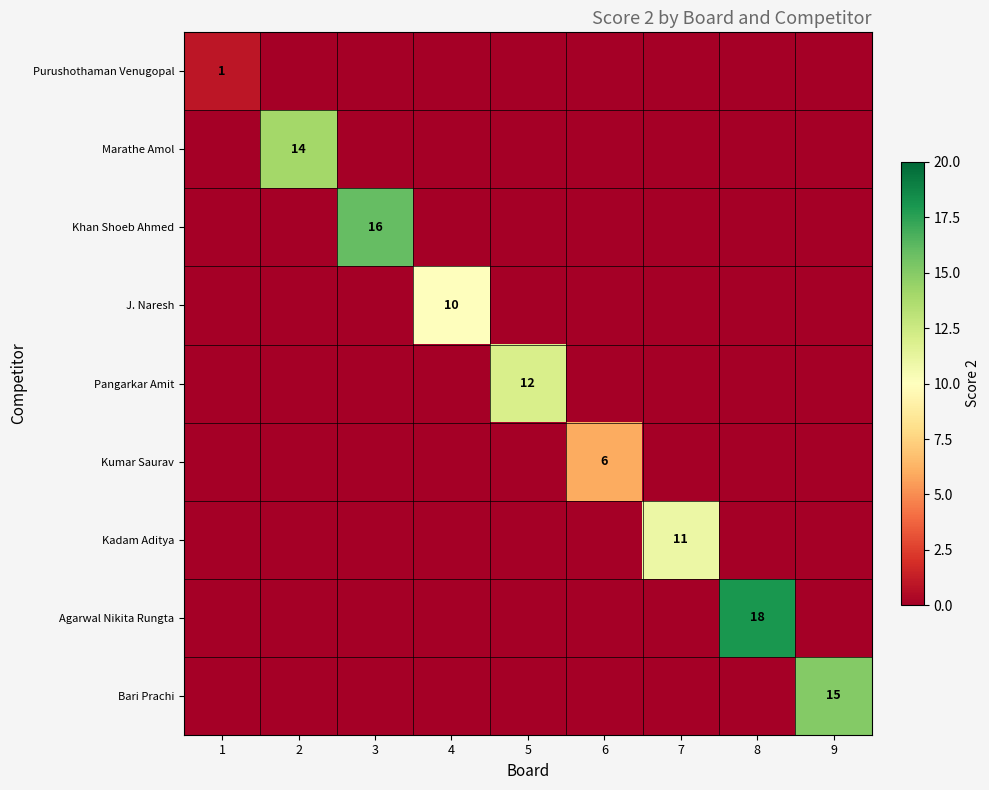

The value of Kadam Aditya at 7 is 11. True or false?

True